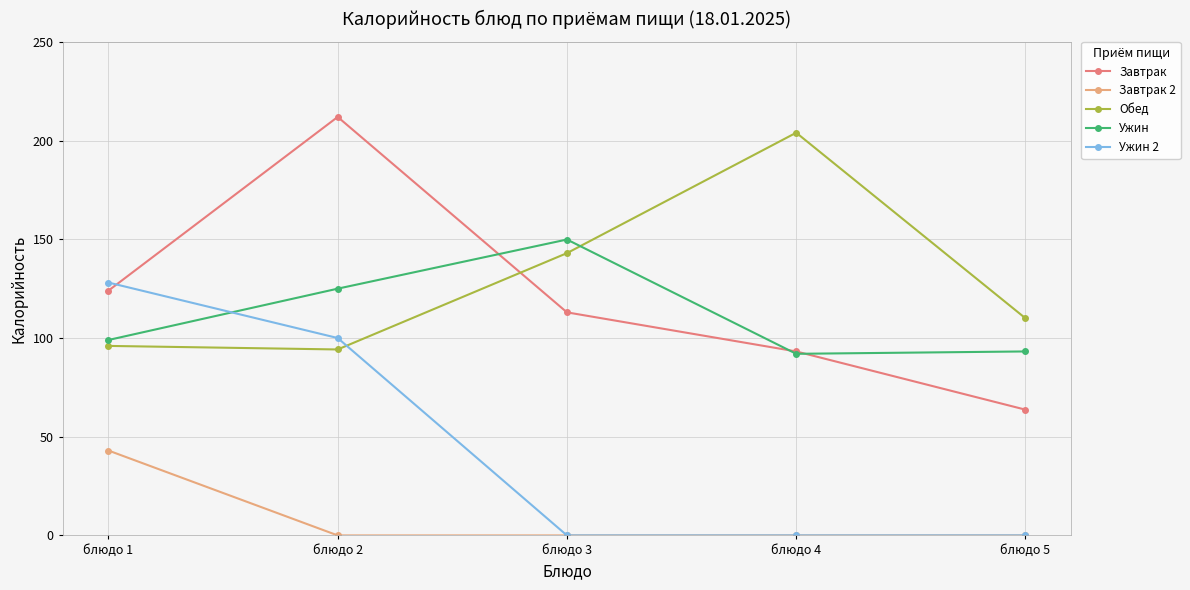

What is the value of the Ужин point at the 3rd from the left?

149.9